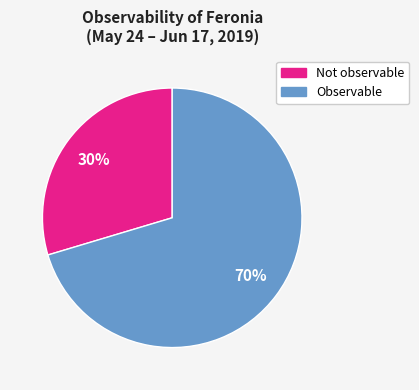

To the nearest percent, what is the combined percentage of Not observable and Observable?

100%